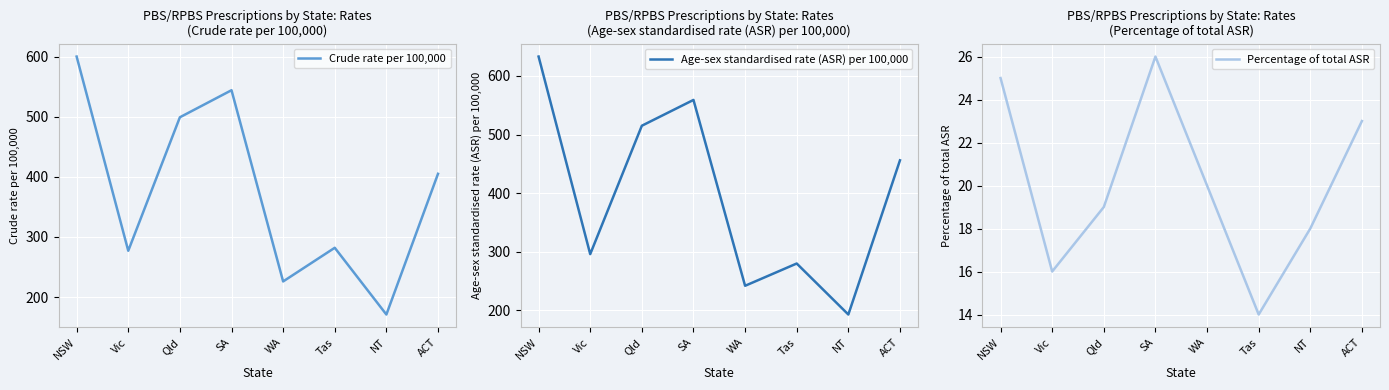

Where does the Age-sex standardised rate (ASR) per 100,000 series first go above 456?

NSW